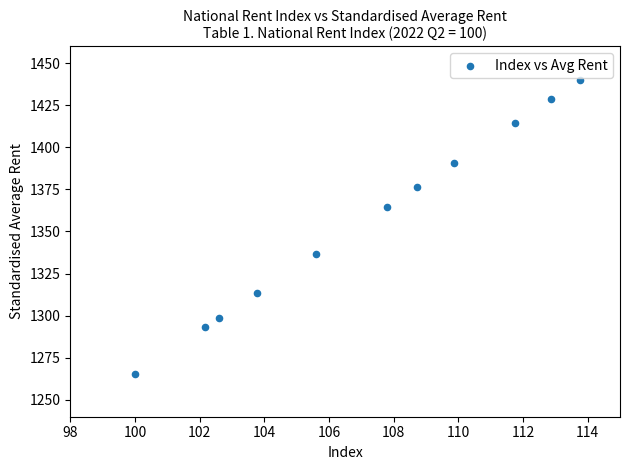

What Y value in the scatter plot is closest to 1352?

1364.3